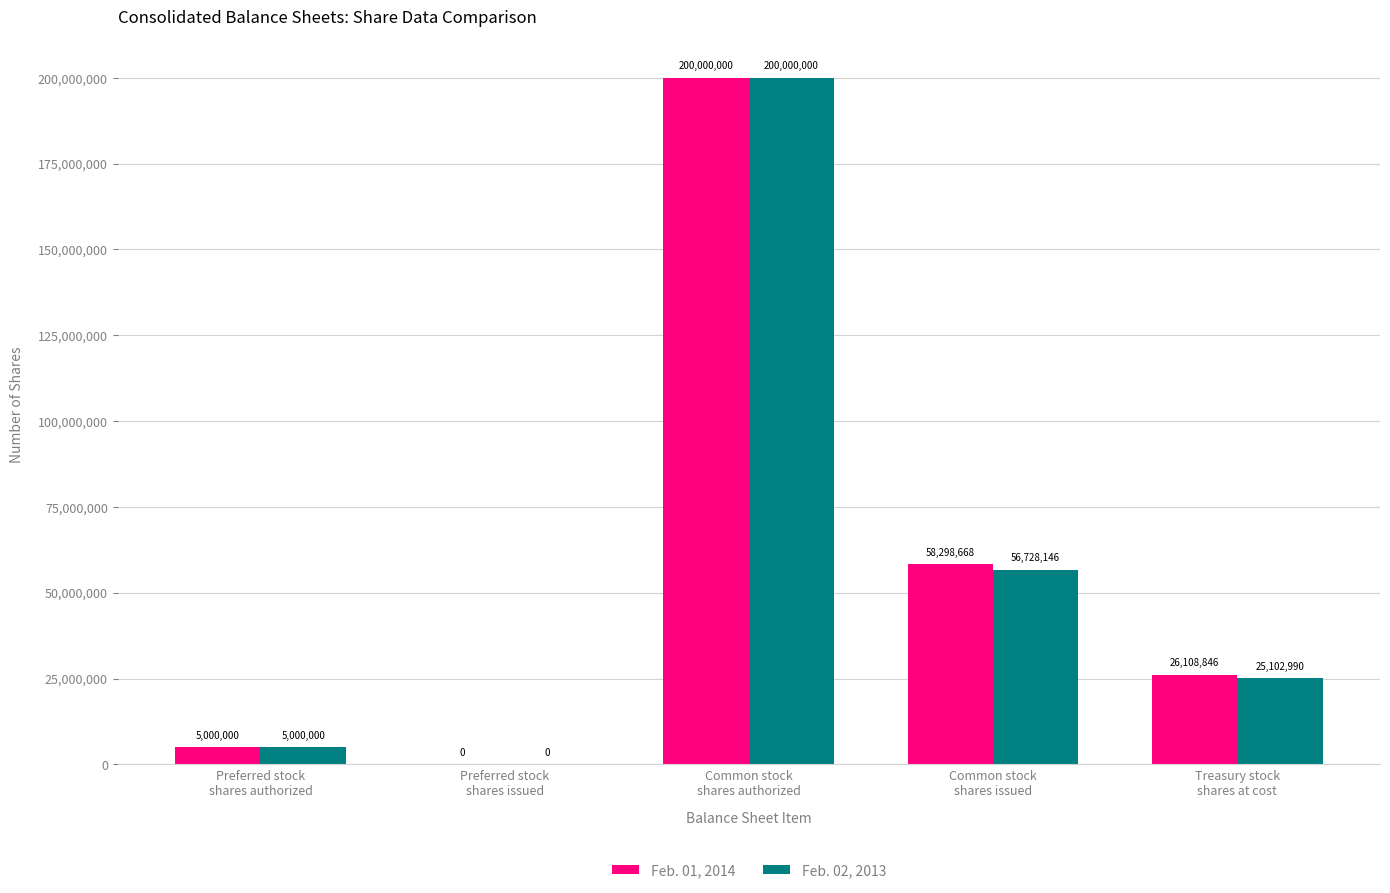

What value does the Feb. 02, 2013 series have at Common stock
shares issued?

56728146